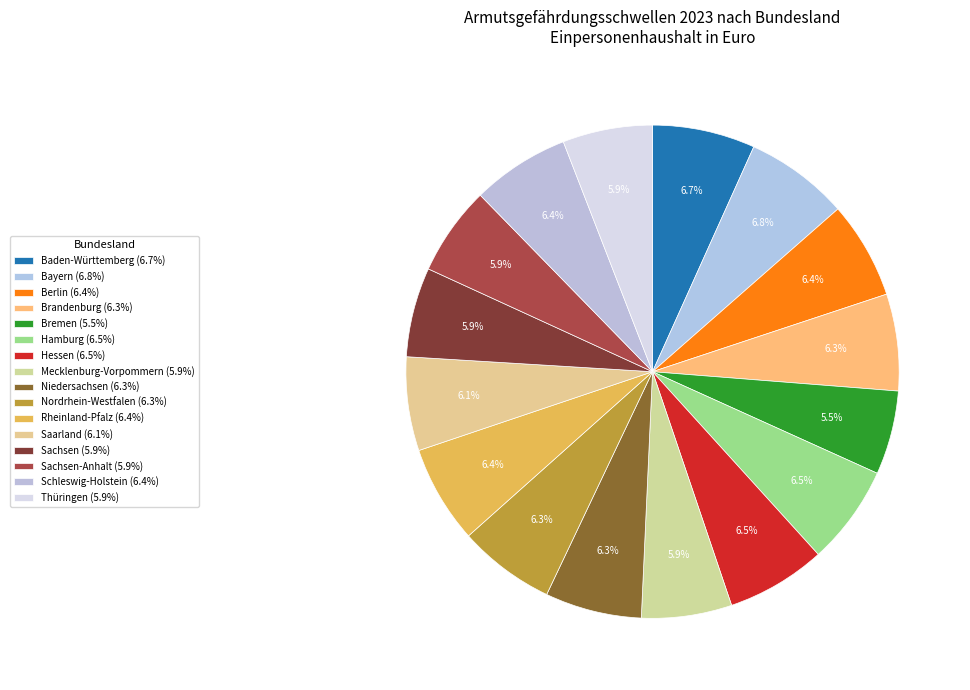

How many slices are in this pie chart?

16